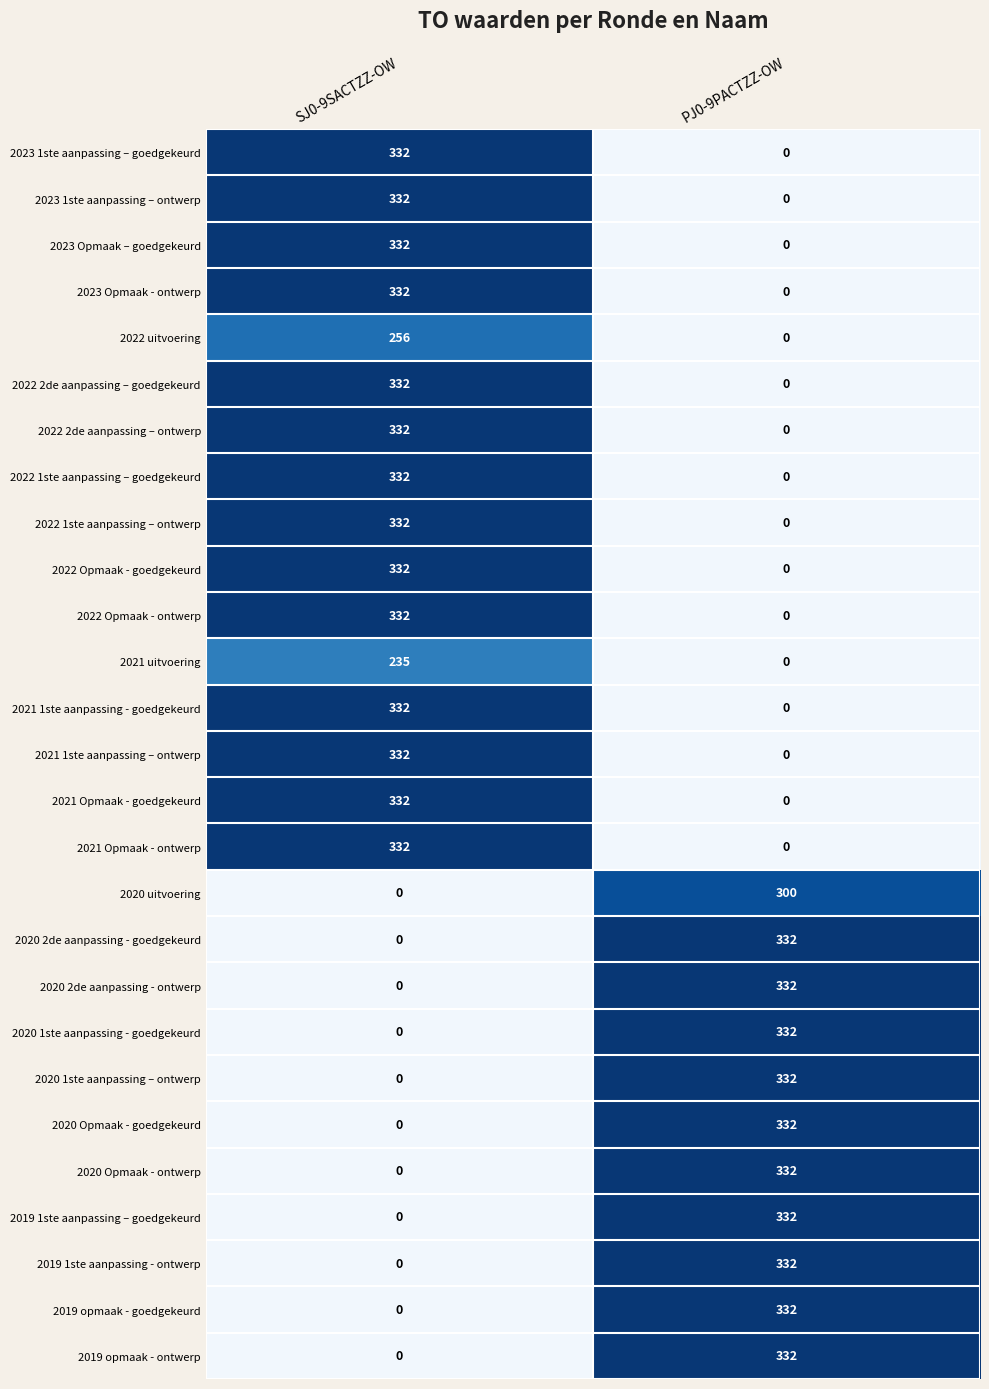

What is the total value across all series at SJ0-9SACTZZ-OW?

5139